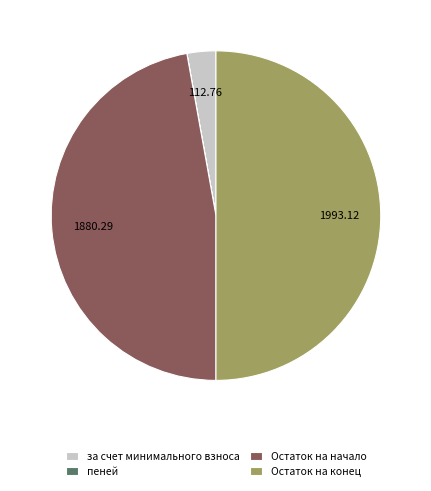

Does Остаток на начало represent more than half of the total?

No